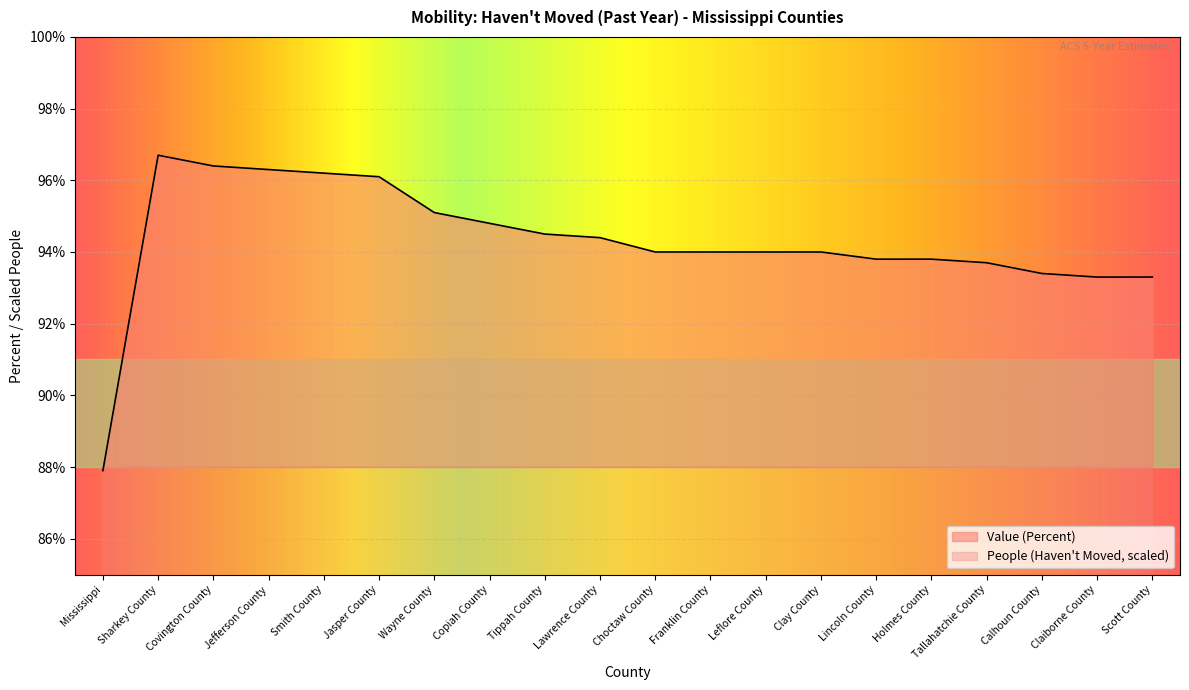

Where is the first local maximum for Value (Percent)?

Sharkey County